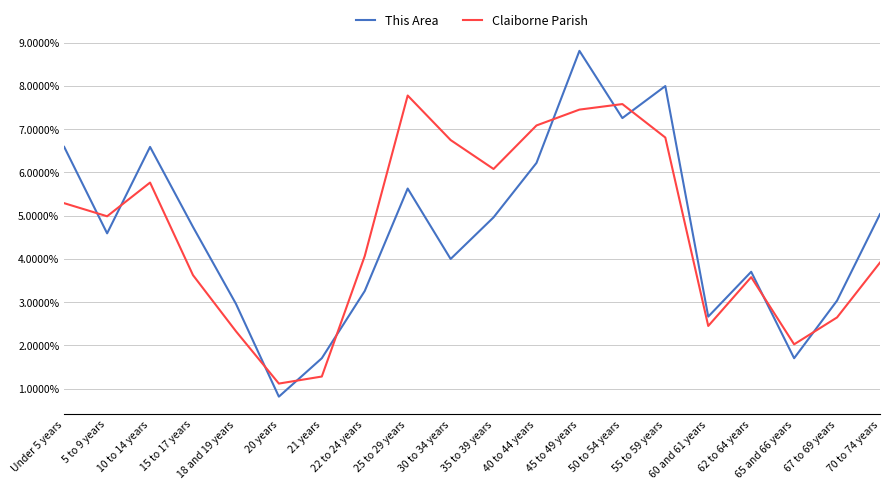

Which series has the largest total across all categories?

Claiborne Parish